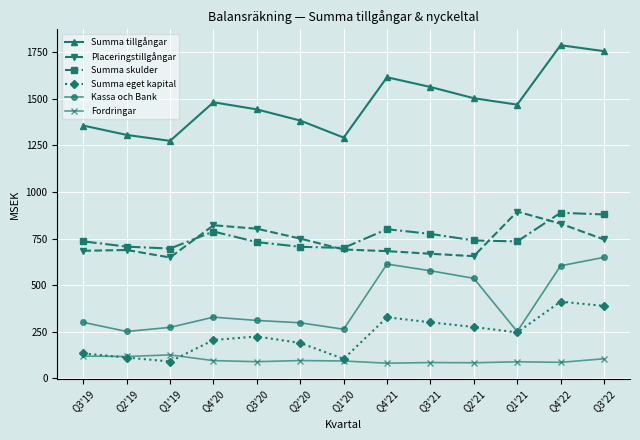

Where is the first local minimum for Placeringstillgångar?

Q1'19